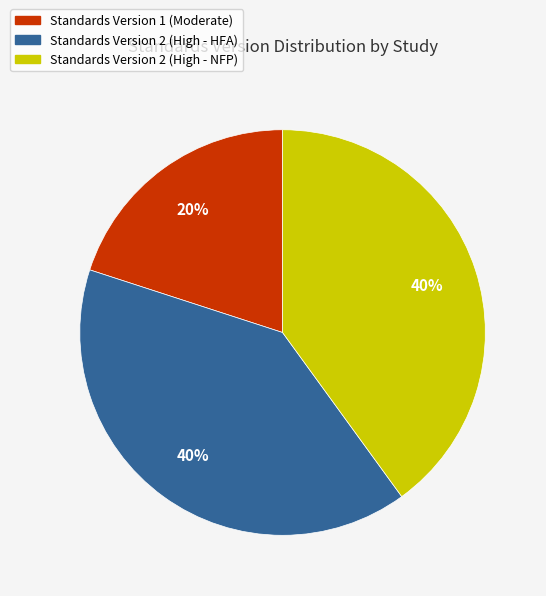

Which slice is the smallest?

Standards Version 1 (Moderate)